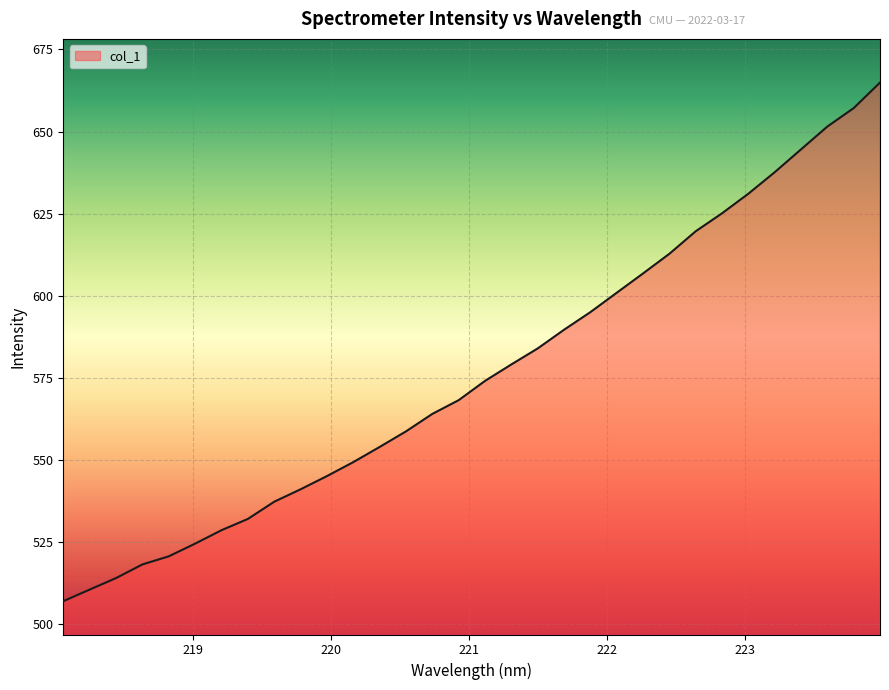

What is the minimum value shown in the chart?

507.1